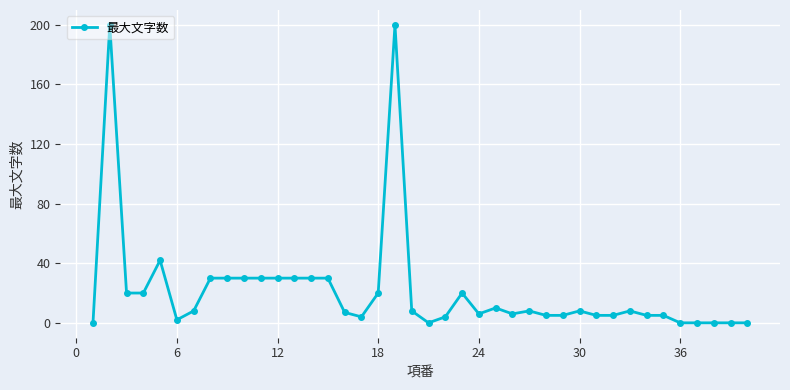

True or false: there are more than 0 points higher than both neighbors.

True